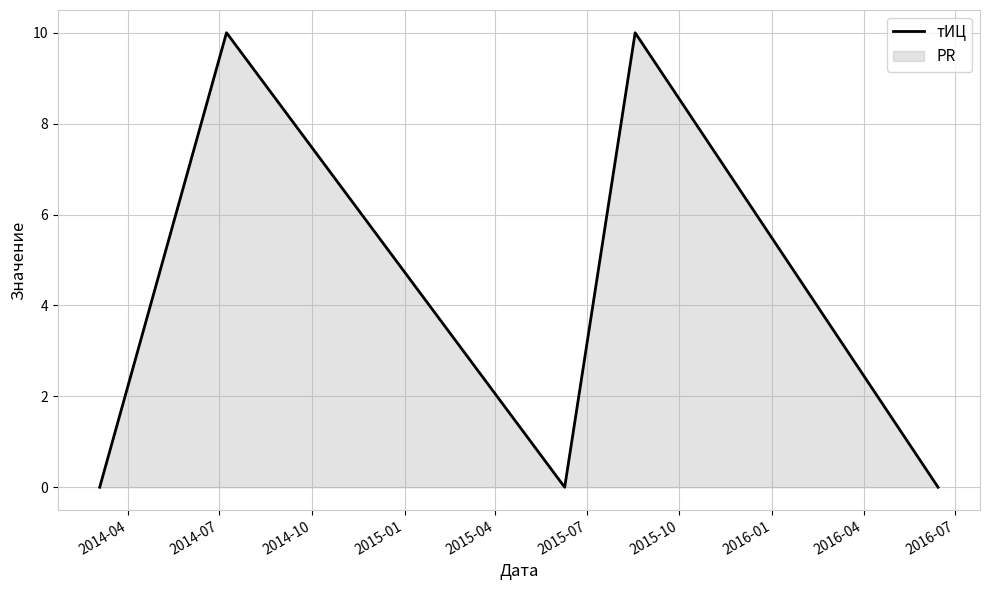

What is the maximum value shown in the chart?

10